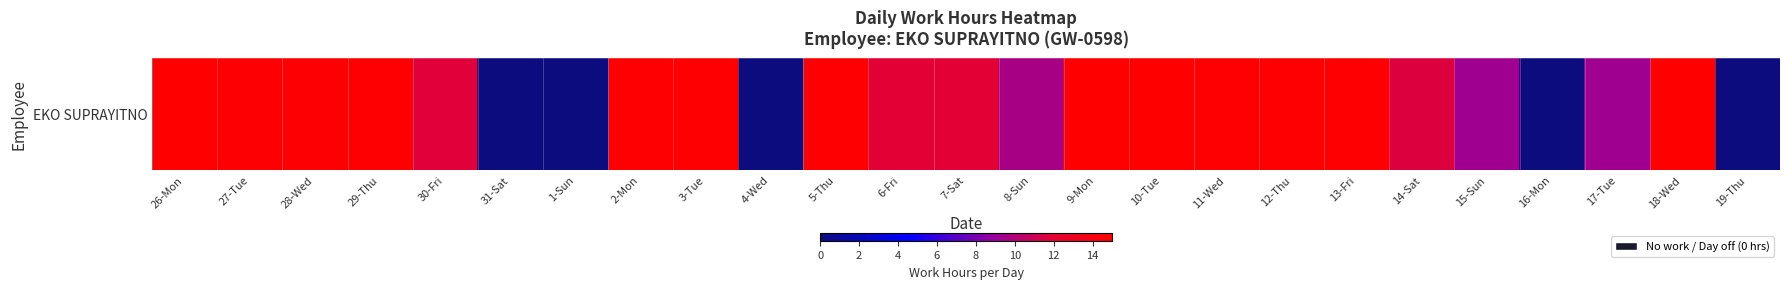

How many categories are shown in the chart?

25